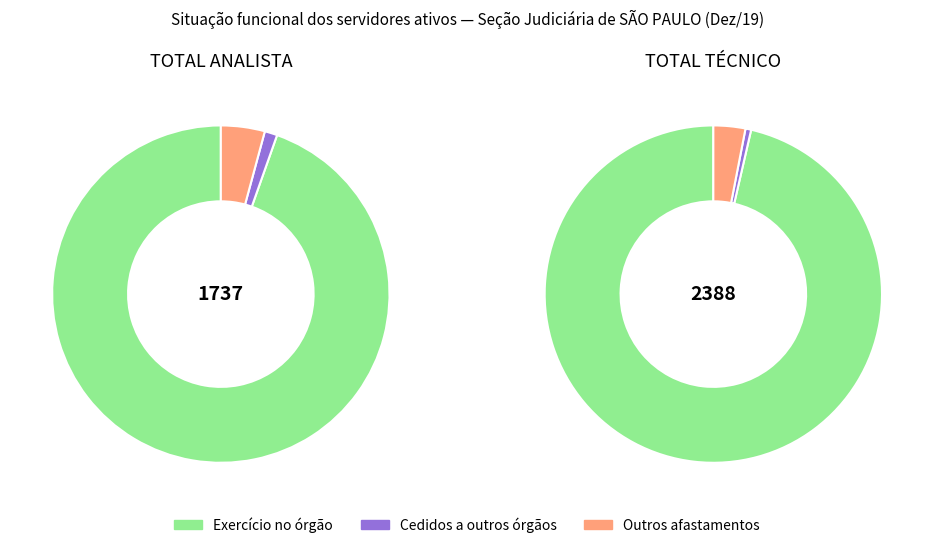

To the nearest percent, what percentage of the pie is TOTAL ANALISTA?

42%